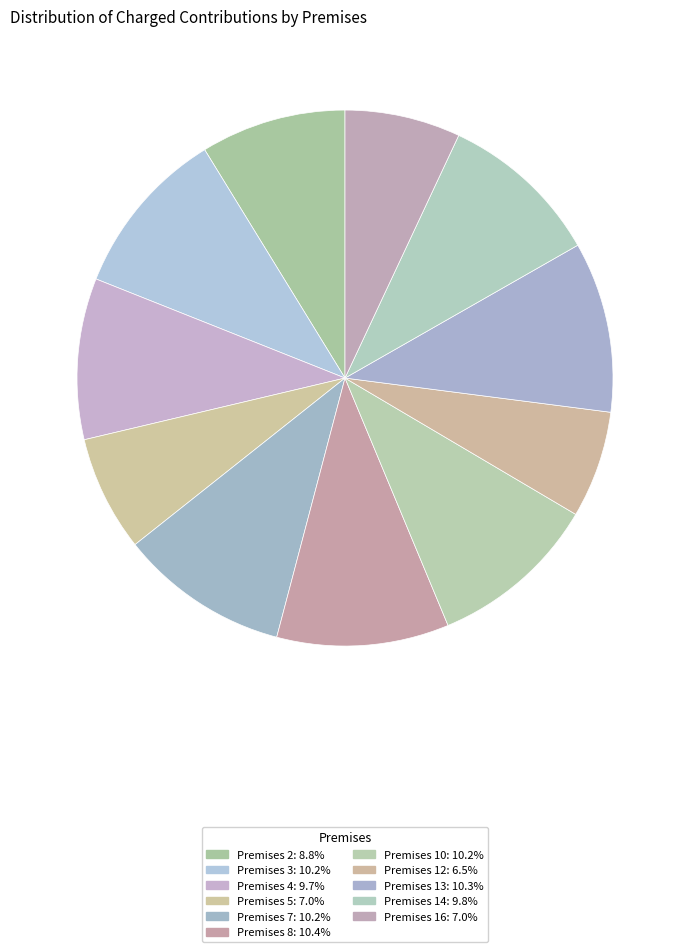

To the nearest percent, what is the average slice percentage?

9%